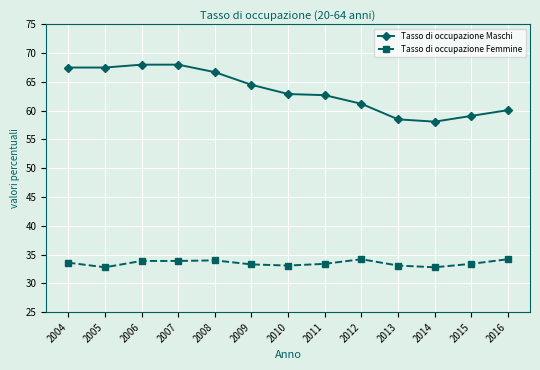

The value of Tasso di occupazione Maschi at 2012 is 61.2. True or false?

True